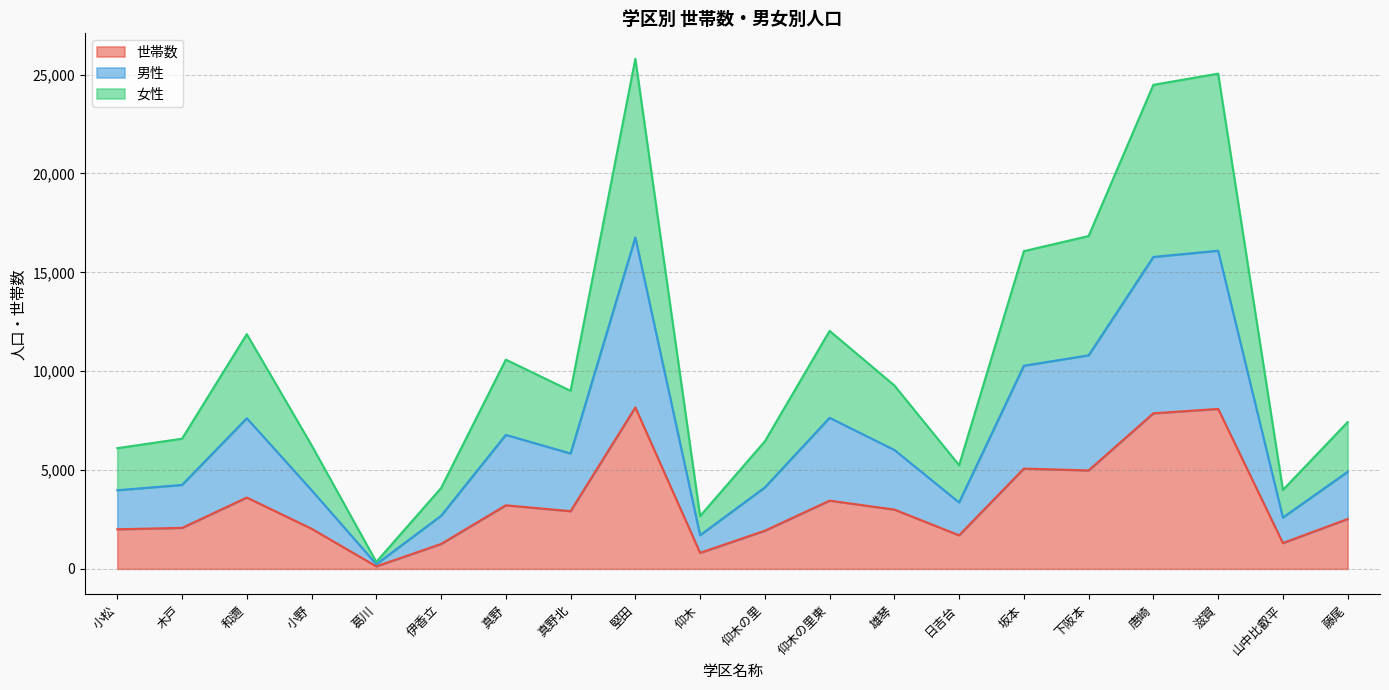

Is it true that 世帯数 equals 1929 at 仰木の里?

True